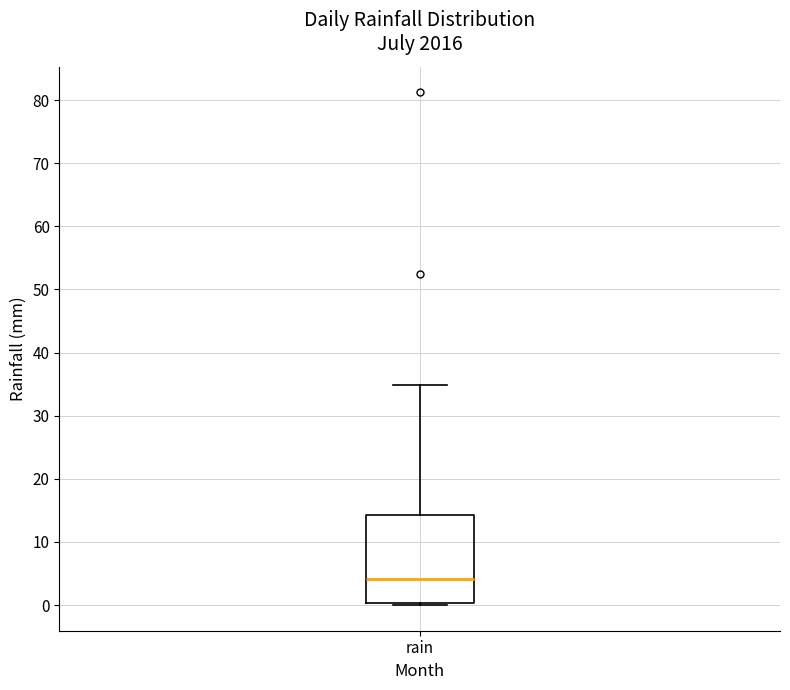

Read this box plot against the y-axis: the position of the median line, the range covered by the box, and the ends of both whiskers. The values are not printed on the chart, so give them approximately, as read against the axis.

median 4, box 0 to 14, whiskers 0 (just below the box's lower edge) to 35